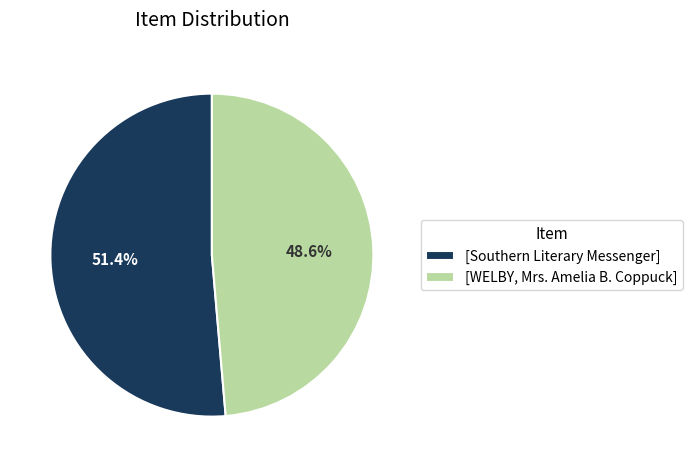

To the nearest percent, what is the average slice percentage?

50%